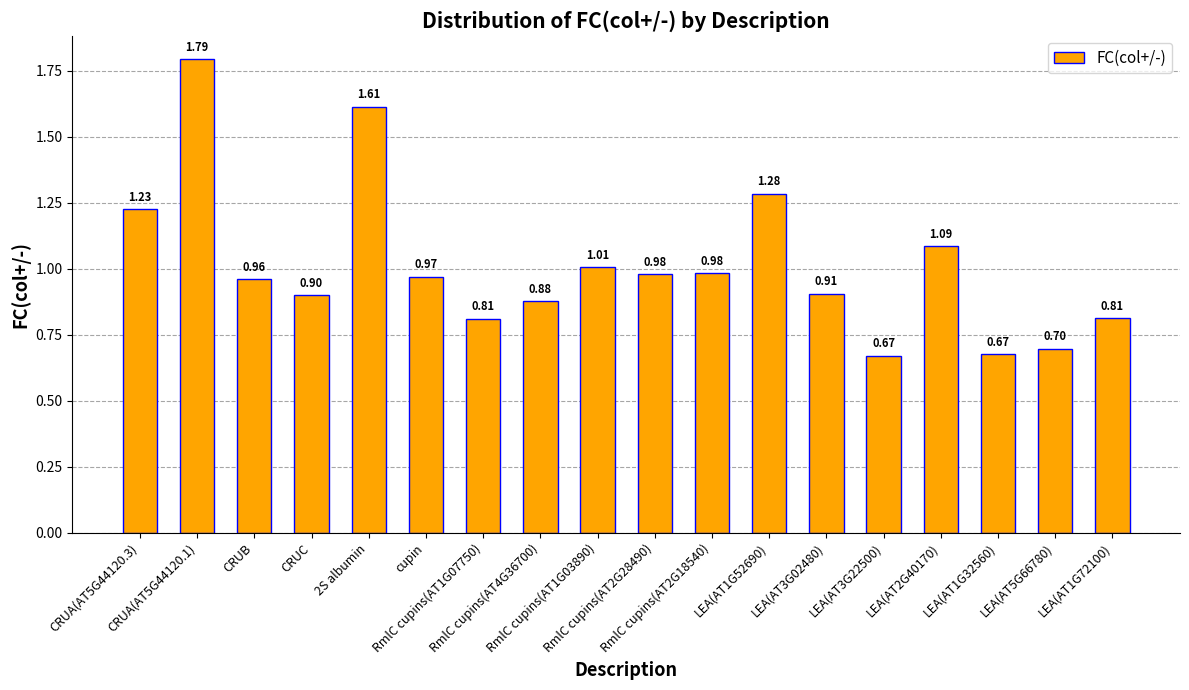

What is the label of the 11th bar from the right?

RmlC cupins(AT4G36700)